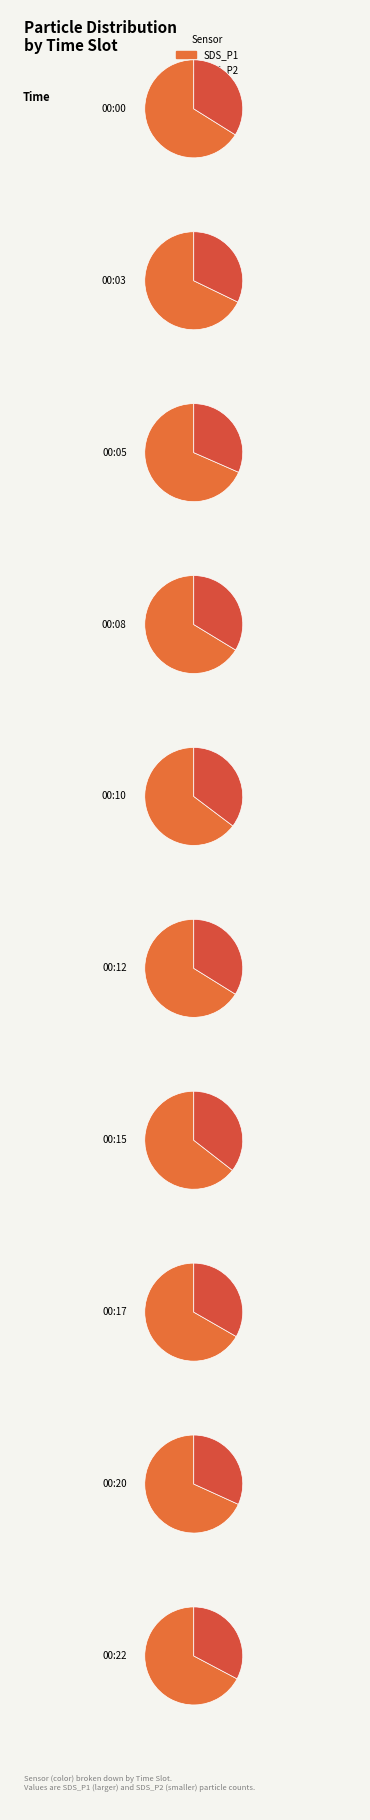

True or false: 00:17 accounts for 23% of the total.

False